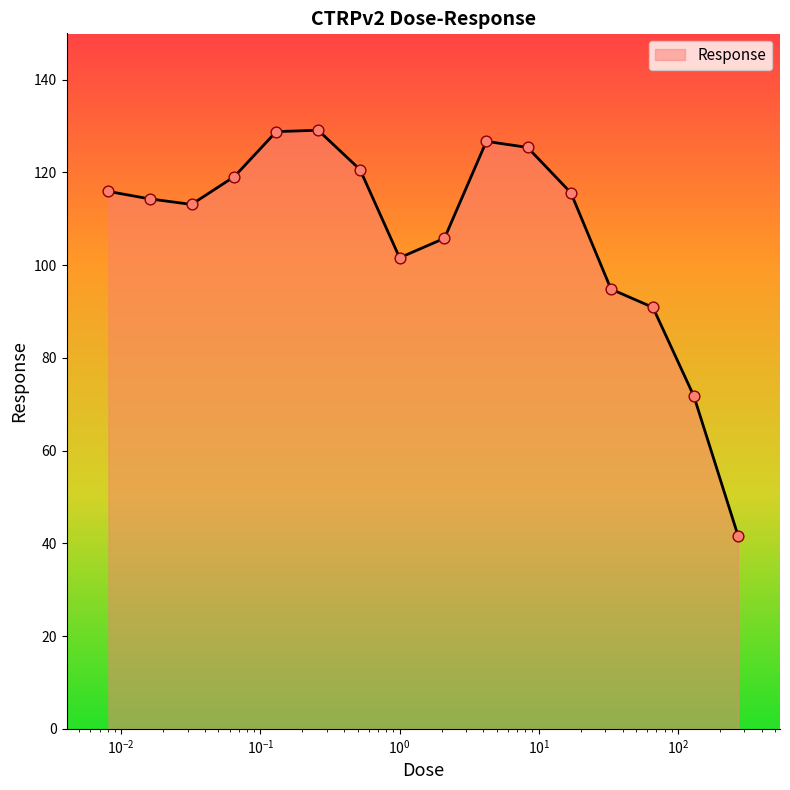

What is the difference between the maximum and minimum values?

87.5